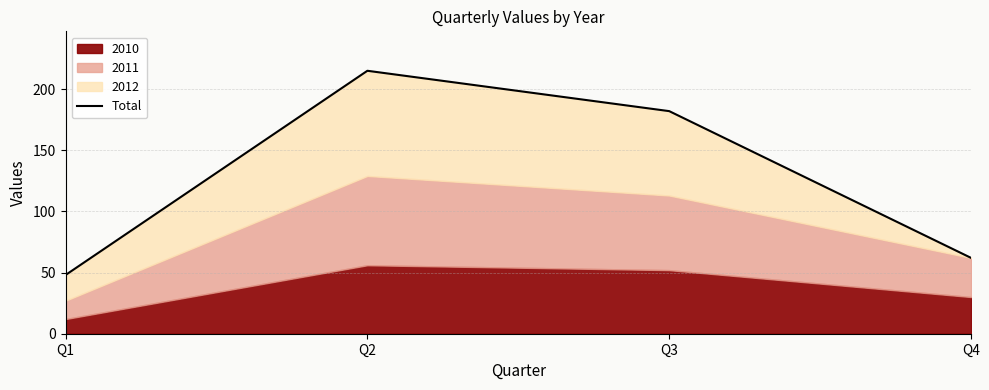

What is the difference between the maximum and minimum values?

167